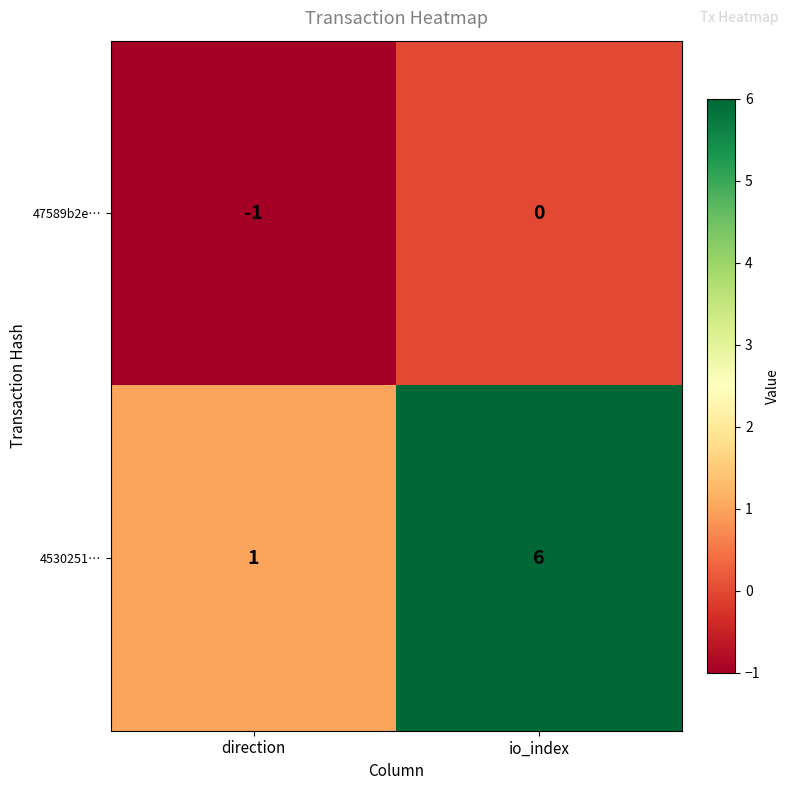

Which category has the lowest value in the 4530251… series?

direction